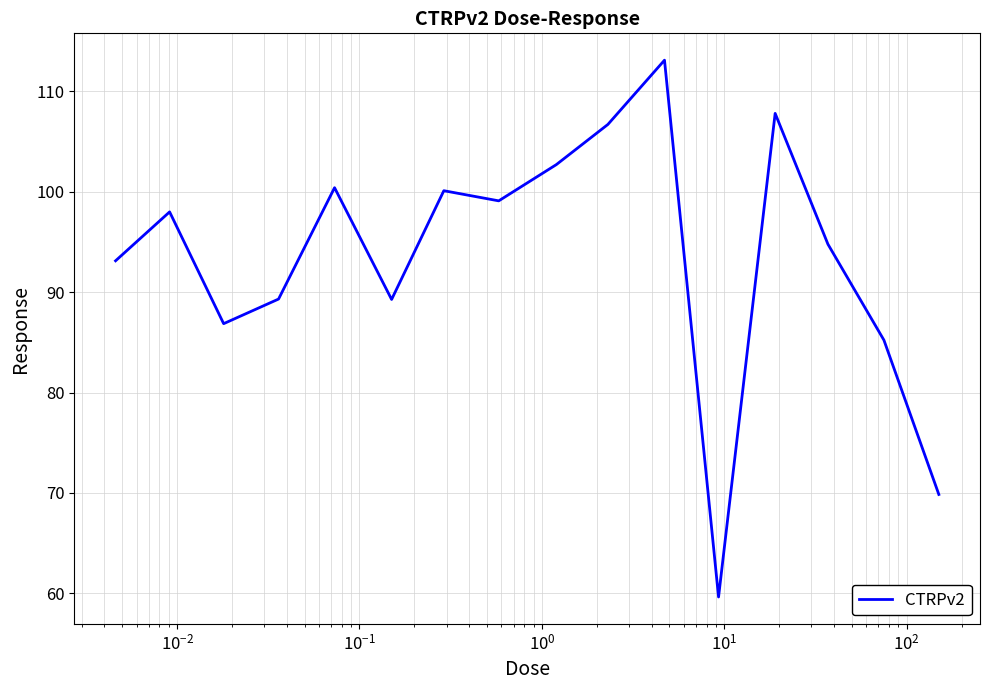

What is the smallest value displayed?

59.6